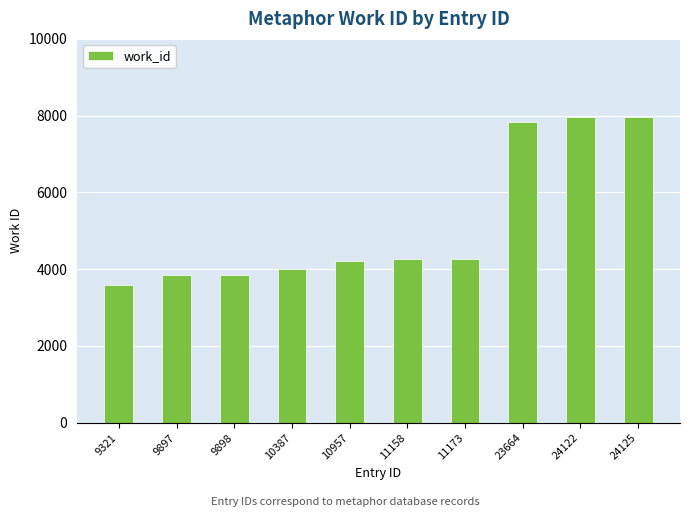

The value at 9321 is 1622. True or false?

False